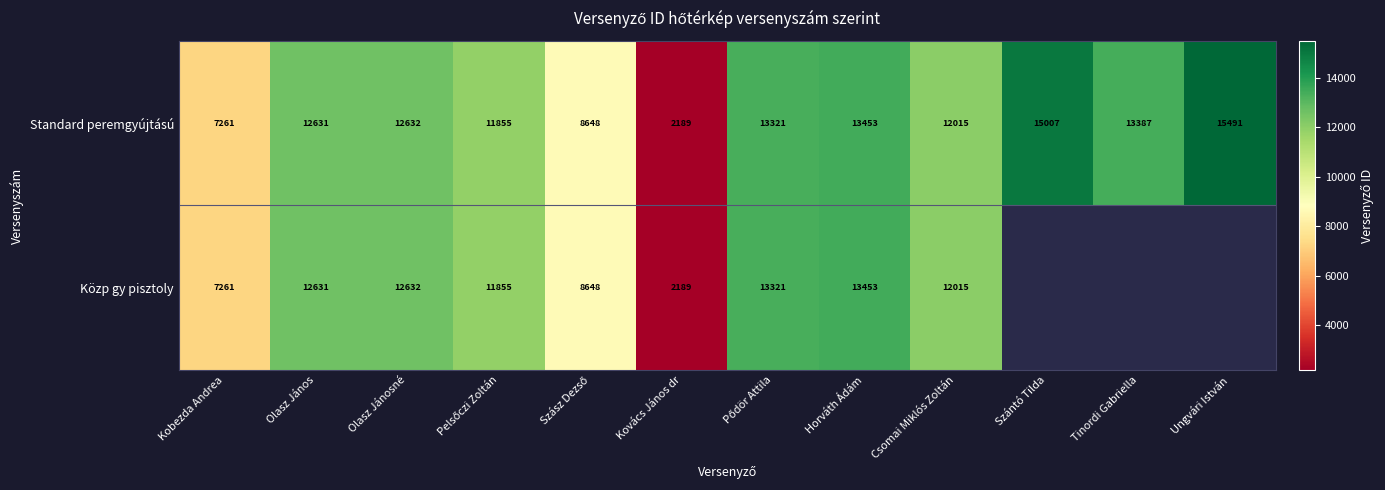

Read the Standard peremgyújtású value at Kovács János dr.

2189